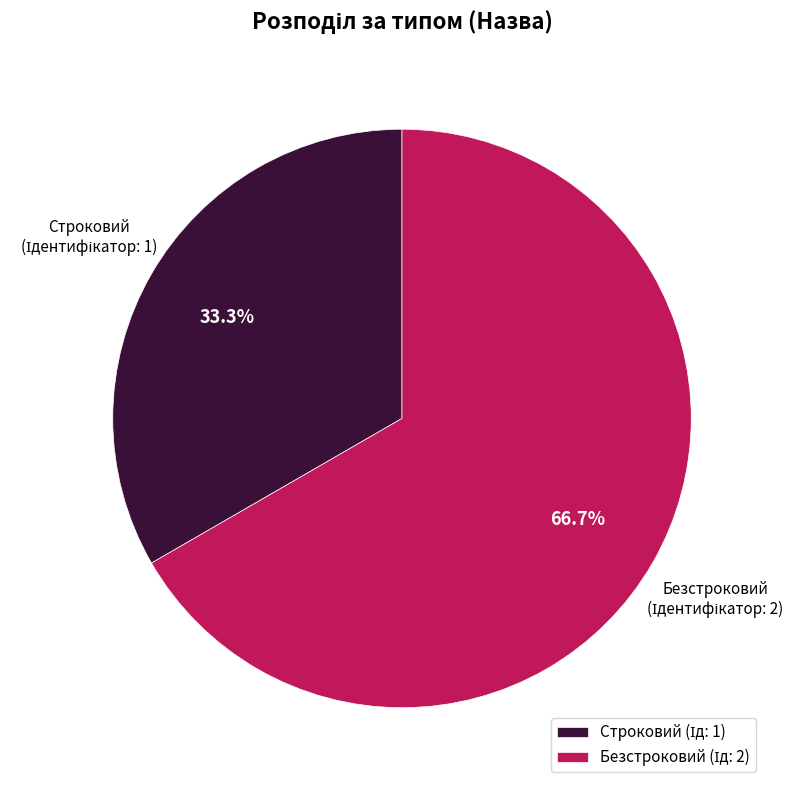

How many segments does this pie chart have?

2